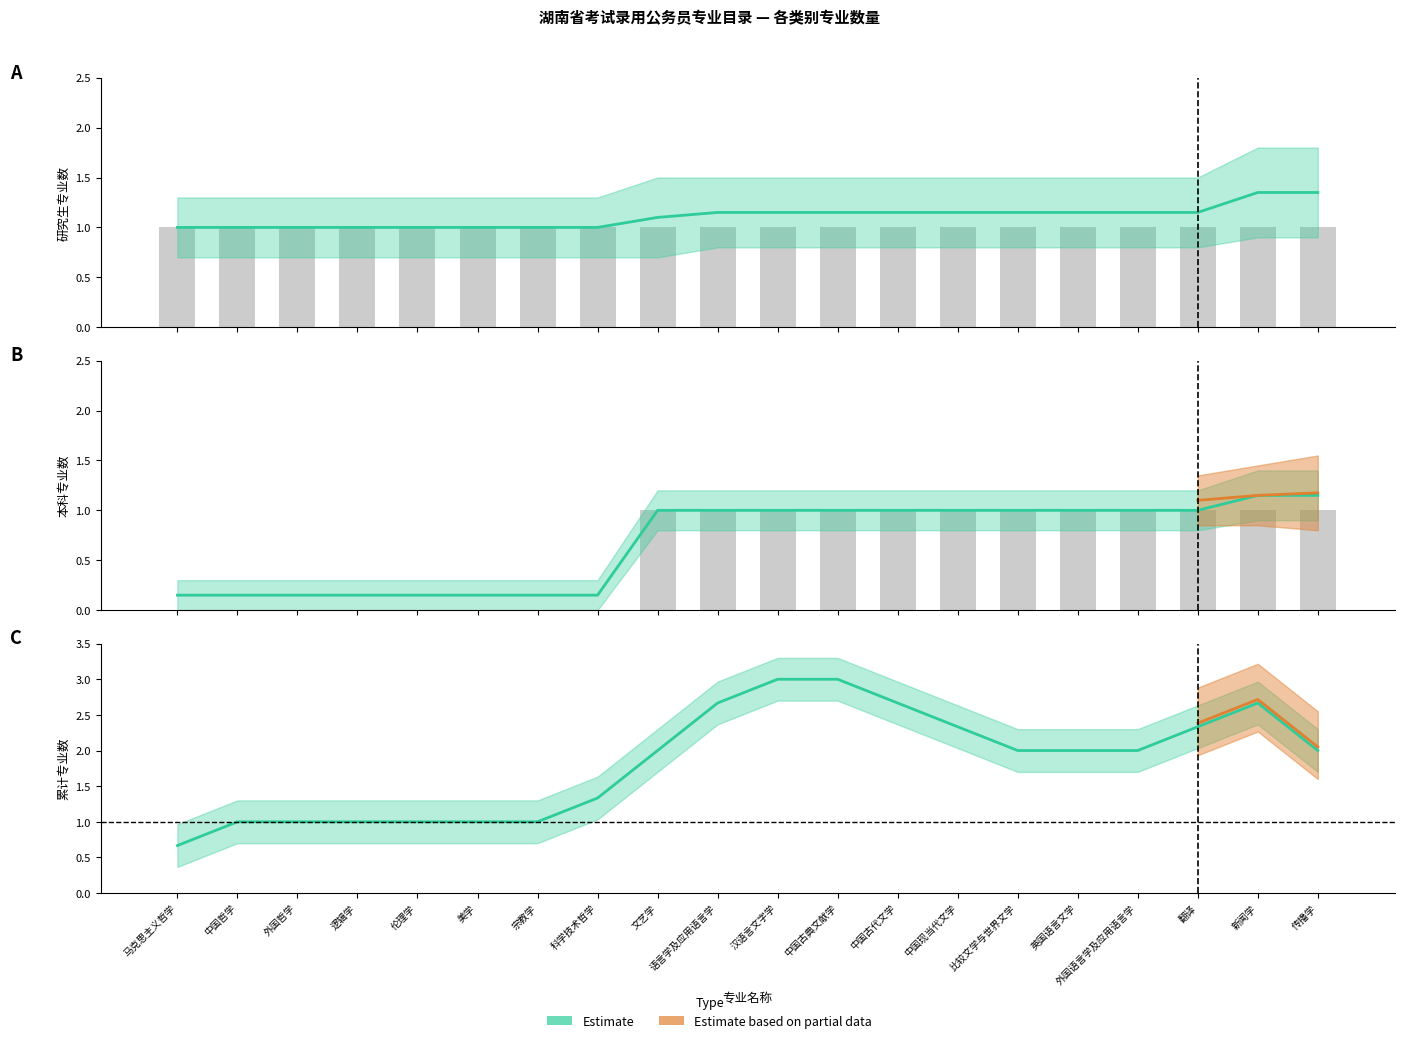

How many values in the Estimate series are below 2?

8